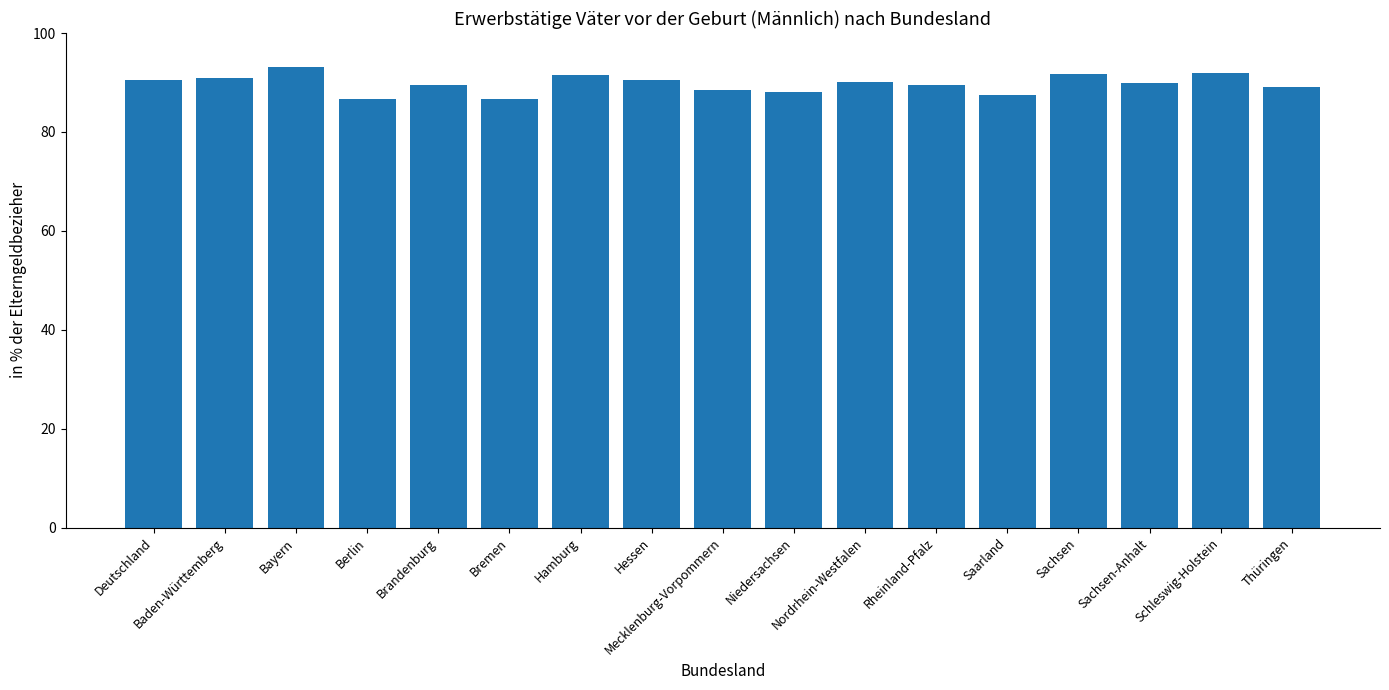

What is the average value?

89.8